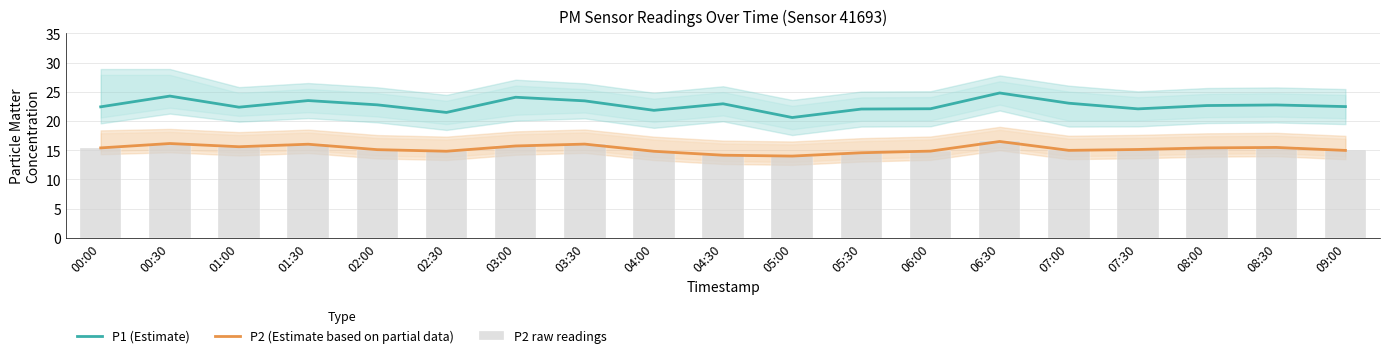

Are the bars grouped side by side (vs. stacked)?

Yes